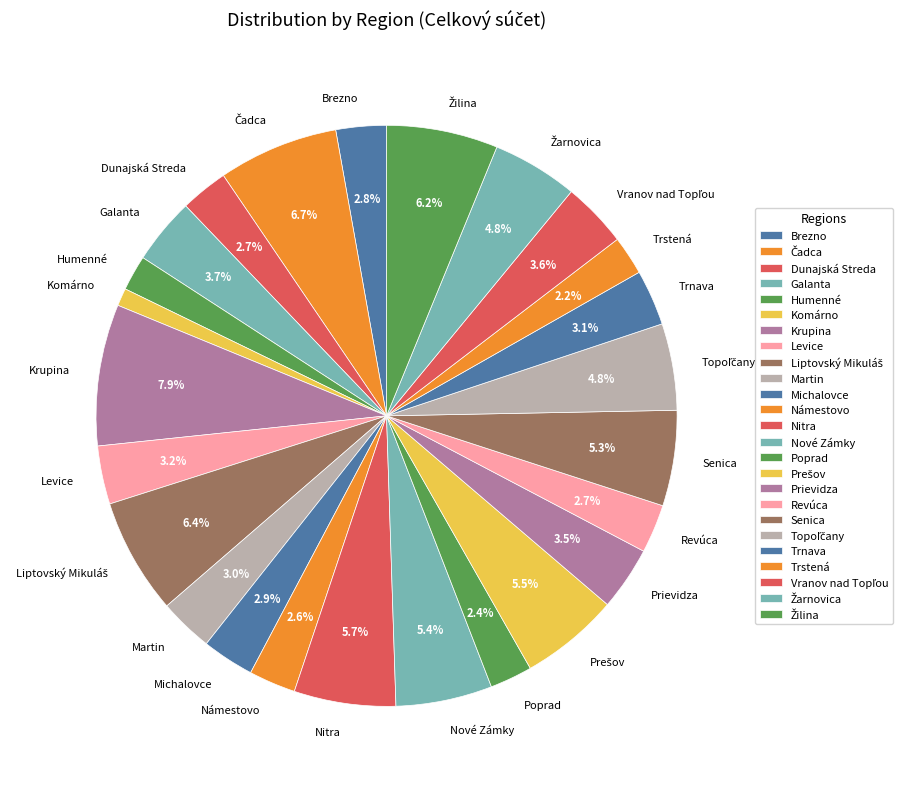

Which slice is the largest?

Krupina